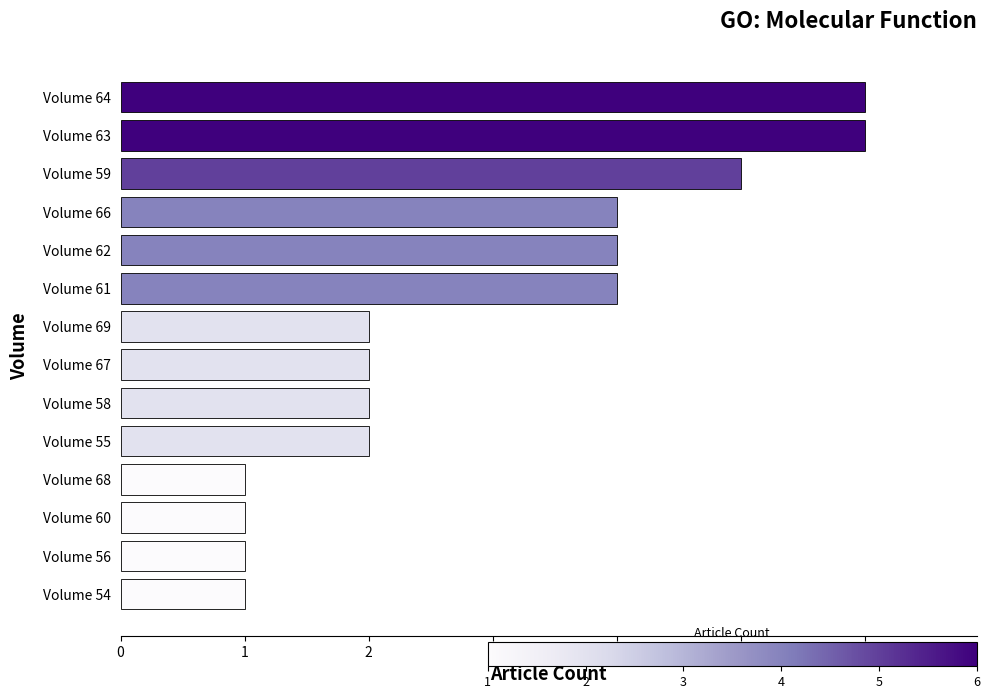

Are the bars horizontal?

Yes